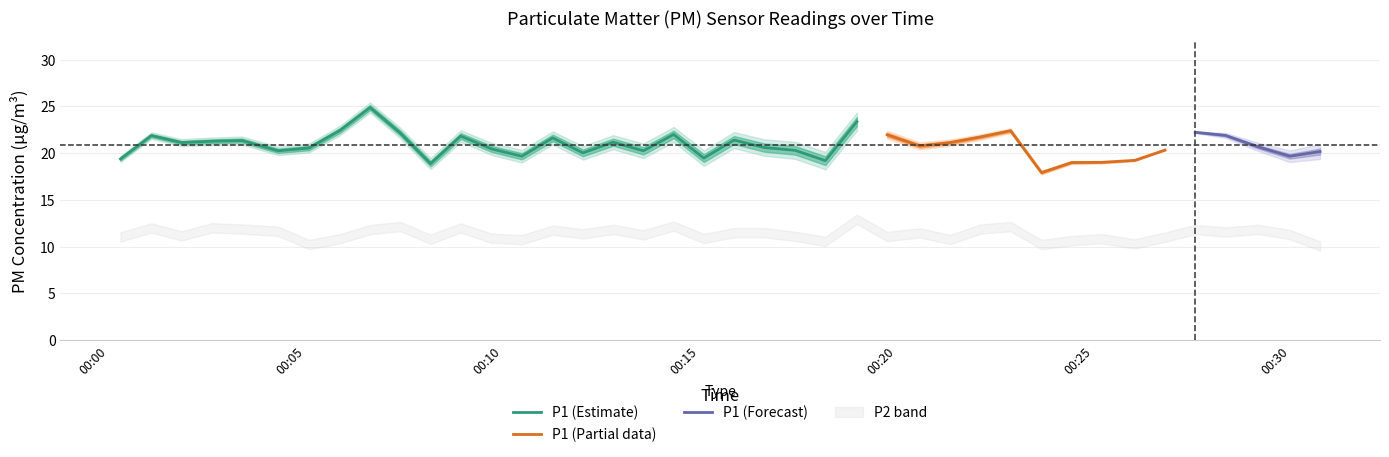

What is the difference between the second highest and second lowest values in the P2 series?

2.0